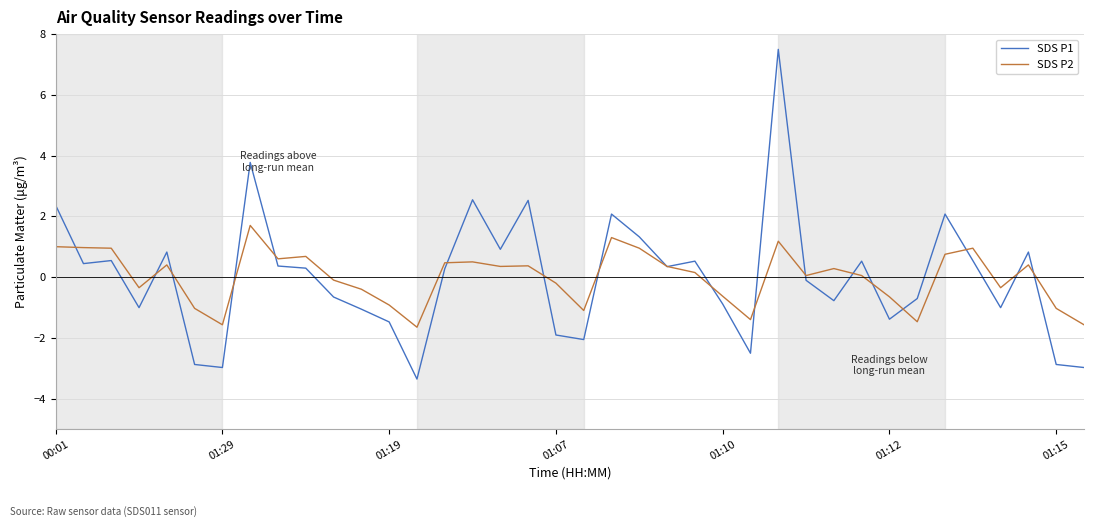

What is the highest value of the SDS P1 series?

7.5